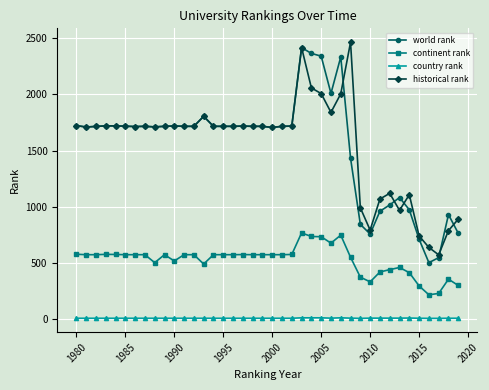

True or false: world rank and country rank intersect in this chart.

False